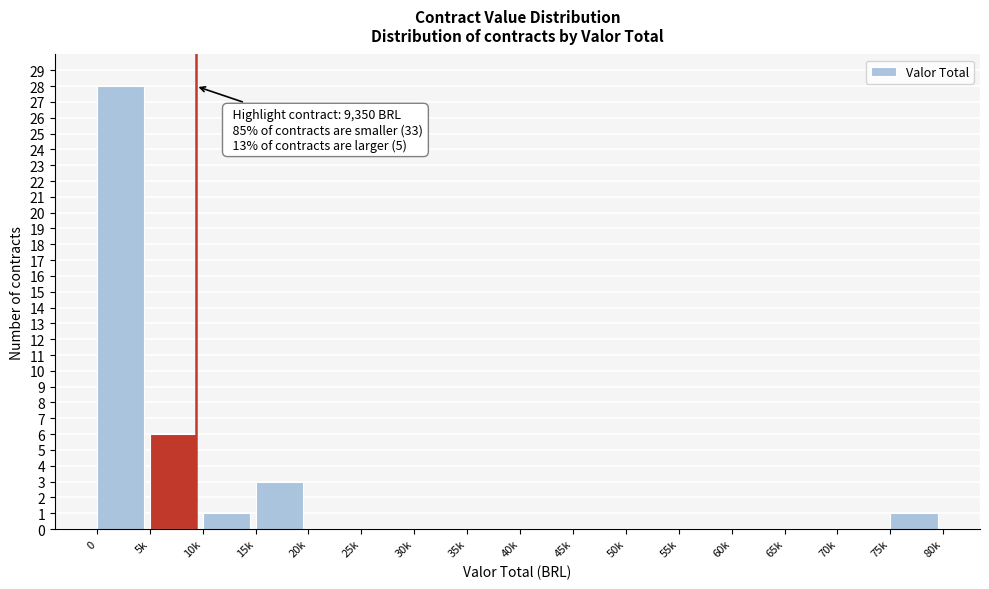

Reading left to right, transcribe all the data shown in this chart.

0=28	5k=6	10k=1	15k=3	20k=0	25k=0	30k=0	35k=0	40k=0	45k=0	50k=0	55k=0	60k=0	65k=0	70k=0	75k=1